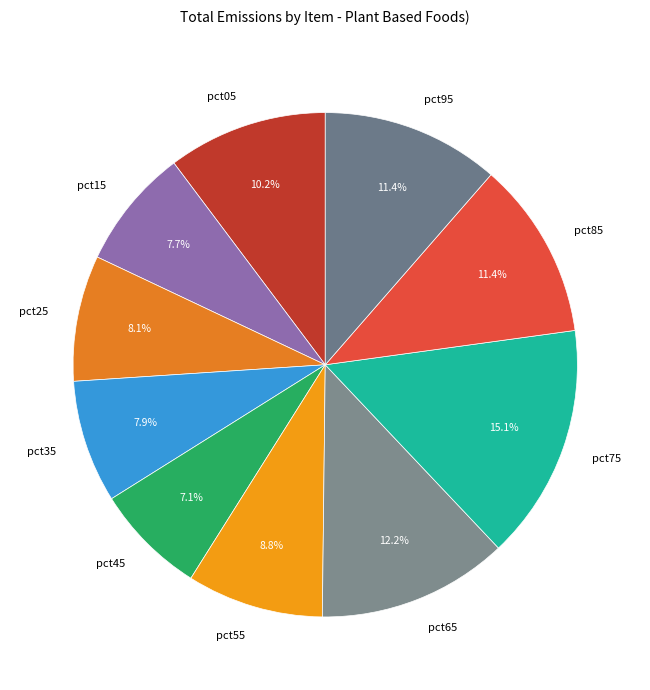

What percentage is the pct85 slice, to the nearest percent?

11%